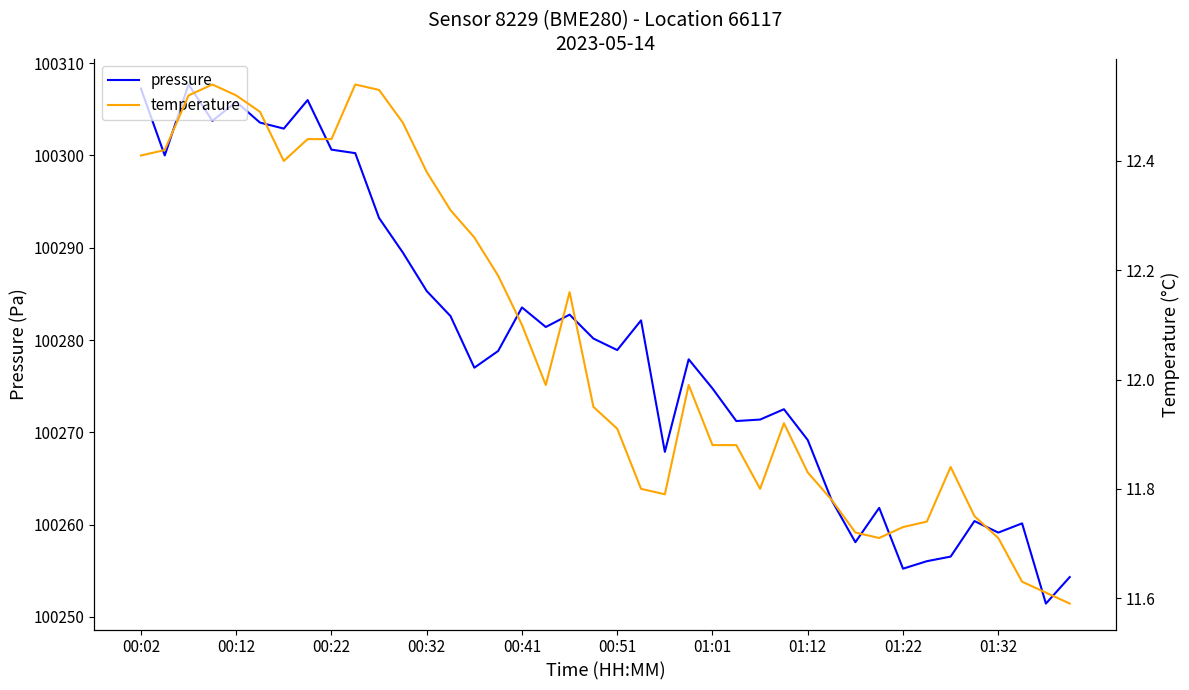

Is the value of pressure at 01:22 greater than the value of temperature at 01:32?

Yes